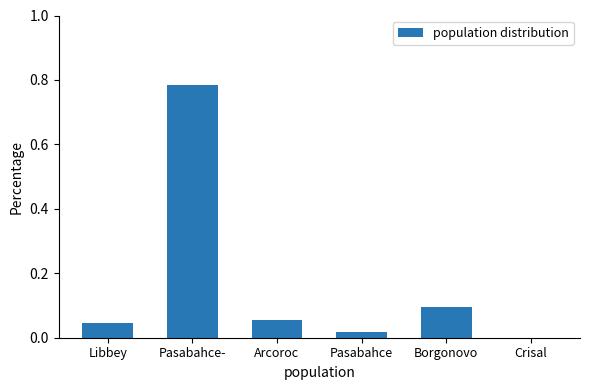

Is it true that the value at Crisal is 0.5?

False